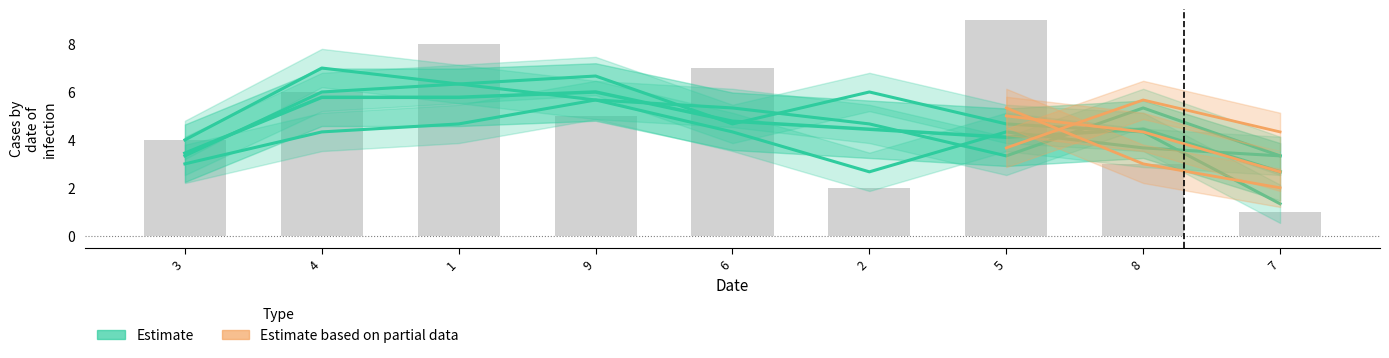

What is the sum of the col_3 values at 7 and 8?

4